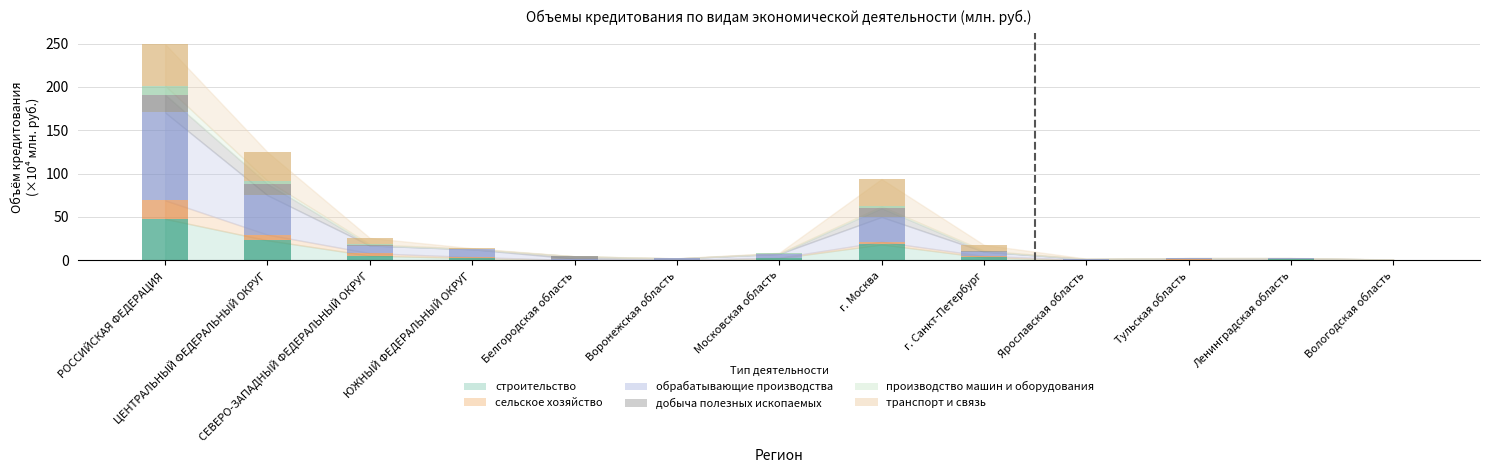

Reading left to right, extract all data points from this chart.

строительство: РОССИЙСКАЯ ФЕДЕРАЦИЯ=47.8	ЦЕНТРАЛЬНЫЙ ФЕДЕРАЛЬНЫЙ ОКРУГ=23.0	СЕВЕРО-ЗАПАДНЫЙ ФЕДЕРАЛЬНЫЙ ОКРУГ=5.4	ЮЖНЫЙ ФЕДЕРАЛЬНЫЙ ОКРУГ=2.6	Белгородская область=0.3	Воронежская область=0.2	Московская область=2.4	г. Москва=18.3	г. Санкт-Петербург=3.4	Ярославская область=0.1	Тульская область=0.2	Ленинградская область=1.4	Вологодская область=0.1
сельское хозяйство: РОССИЙСКАЯ ФЕДЕРАЦИЯ=21.4	ЦЕНТРАЛЬНЫЙ ФЕДЕРАЛЬНЫЙ ОКРУГ=6.6	СЕВЕРО-ЗАПАДНЫЙ ФЕДЕРАЛЬНЫЙ ОКРУГ=2.8	ЮЖНЫЙ ФЕДЕРАЛЬНЫЙ ОКРУГ=1.2	Белгородская область=0.0	Воронежская область=0.2	Московская область=0.5	г. Москва=3.1	г. Санкт-Петербург=1.6	Ярославская область=0.4	Тульская область=1.3	Ленинградская область=0.1	Вологодская область=0.1
обрабатывающие производства: РОССИЙСКАЯ ФЕДЕРАЦИЯ=101.4	ЦЕНТРАЛЬНЫЙ ФЕДЕРАЛЬНЫЙ ОКРУГ=45.4	СЕВЕРО-ЗАПАДНЫЙ ФЕДЕРАЛЬНЫЙ ОКРУГ=8.7	ЮЖНЫЙ ФЕДЕРАЛЬНЫЙ ОКРУГ=8.9	Белгородская область=1.6	Воронежская область=1.7	Московская область=4.5	г. Москва=28.6	г. Санкт-Петербург=5.0	Ярославская область=0.9	Тульская область=0.9	Ленинградская область=0.9	Вологодская область=0.6
добыча полезных ископаемых: РОССИЙСКАЯ ФЕДЕРАЦИЯ=20.5	ЦЕНТРАЛЬНЫЙ ФЕДЕРАЛЬНЫЙ ОКРУГ=13.0	СЕВЕРО-ЗАПАДНЫЙ ФЕДЕРАЛЬНЫЙ ОКРУГ=0.3	ЮЖНЫЙ ФЕДЕРАЛЬНЫЙ ОКРУГ=0.1	Белгородская область=2.7	Воронежская область=0.0	Московская область=0.0	г. Москва=10.3	г. Санкт-Петербург=0.2	Ярославская область=0.0	Тульская область=0.0	Ленинградская область=0.0	Вологодская область=0.0
производство машин и оборудования: РОССИЙСКАЯ ФЕДЕРАЦИЯ=10.5	ЦЕНТРАЛЬНЫЙ ФЕДЕРАЛЬНЫЙ ОКРУГ=3.7	СЕВЕРО-ЗАПАДНЫЙ ФЕДЕРАЛЬНЫЙ ОКРУГ=1.3	ЮЖНЫЙ ФЕДЕРАЛЬНЫЙ ОКРУГ=0.5	Белгородская область=0.0	Воронежская область=0.1	Московская область=0.6	г. Москва=1.9	г. Санкт-Петербург=1.0	Ярославская область=0.3	Тульская область=0.1	Ленинградская область=0.1	Вологодская область=0.1
транспорт и связь: РОССИЙСКАЯ ФЕДЕРАЦИЯ=47.9	ЦЕНТРАЛЬНЫЙ ФЕДЕРАЛЬНЫЙ ОКРУГ=33.1	СЕВЕРО-ЗАПАДНЫЙ ФЕДЕРАЛЬНЫЙ ОКРУГ=7.2	ЮЖНЫЙ ФЕДЕРАЛЬНЫЙ ОКРУГ=0.6	Белгородская область=0.1	Воронежская область=0.1	Московская область=0.6	г. Москва=31.6	г. Санкт-Петербург=6.6	Ярославская область=0.2	Тульская область=0.0	Ленинградская область=0.2	Вологодская область=0.0